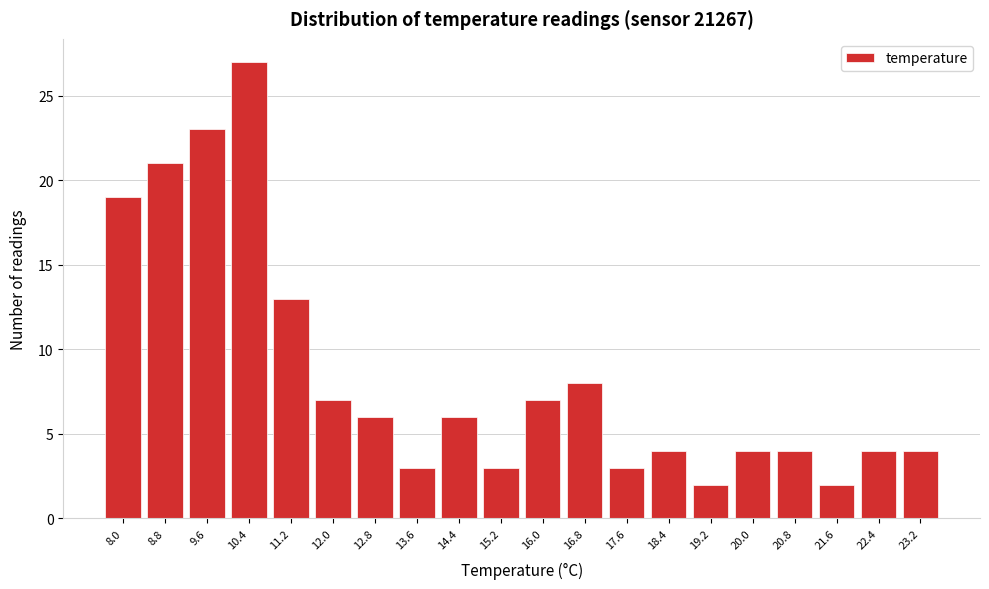

Reading right to left, list all the values displayed in this chart.

23.2=4	22.4=4	21.6=2	20.8=4	20.0=4	19.2=2	18.4=4	17.6=3	16.8=8	16.0=7	15.2=3	14.4=6	13.6=3	12.8=6	12.0=7	11.2=13	10.4=27	9.6=23	8.8=21	8.0=19